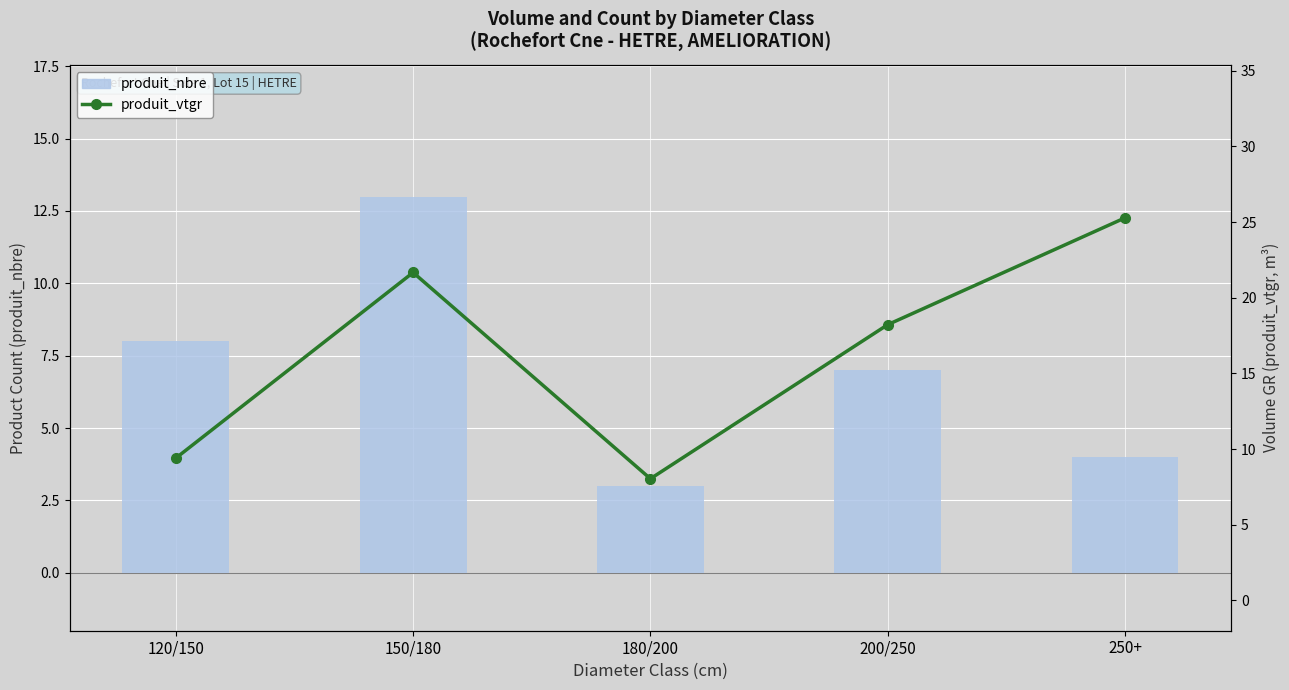

Between 180/200 and 200/250, which series saw the biggest shift?

produit_vtgr